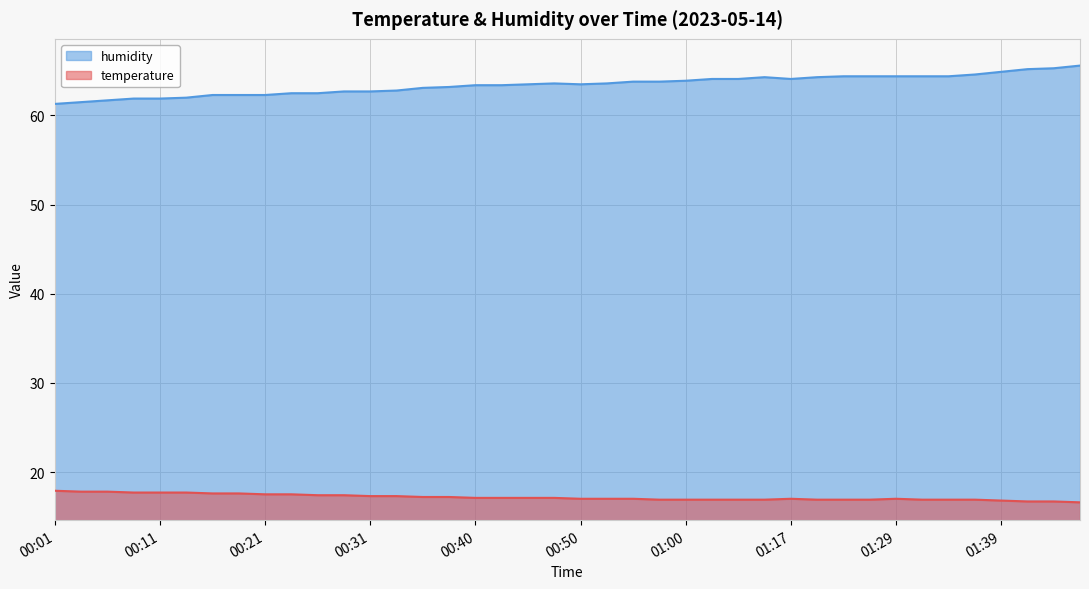

True or false: temperature and humidity cross at least once.

False